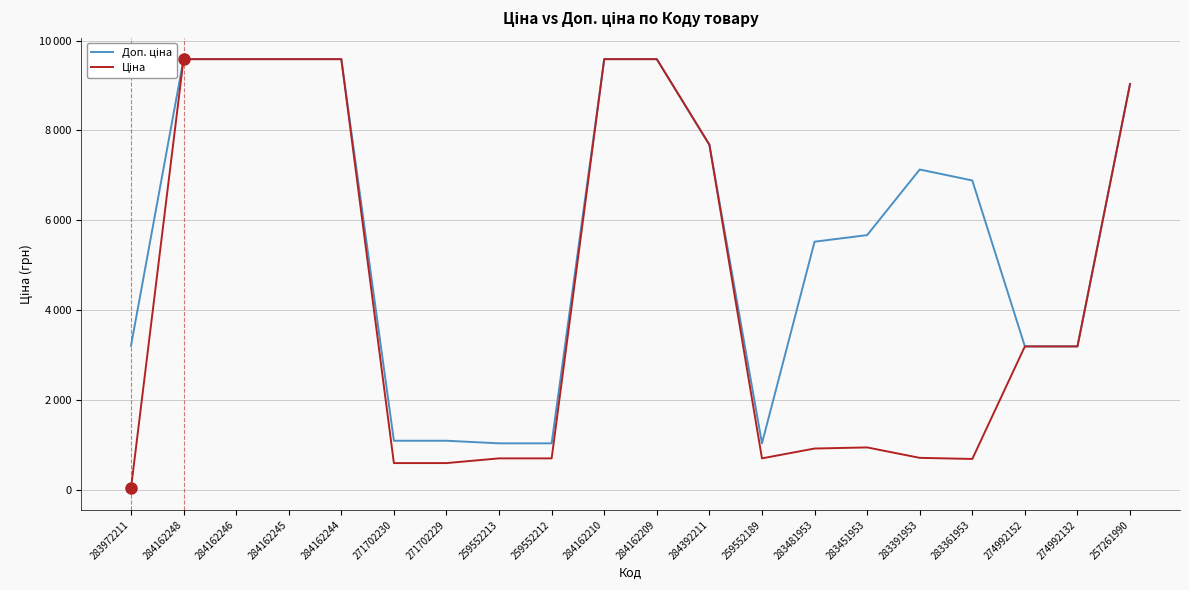

What is the difference between the second highest and second lowest values in the Доп. ціна series?

8549.4